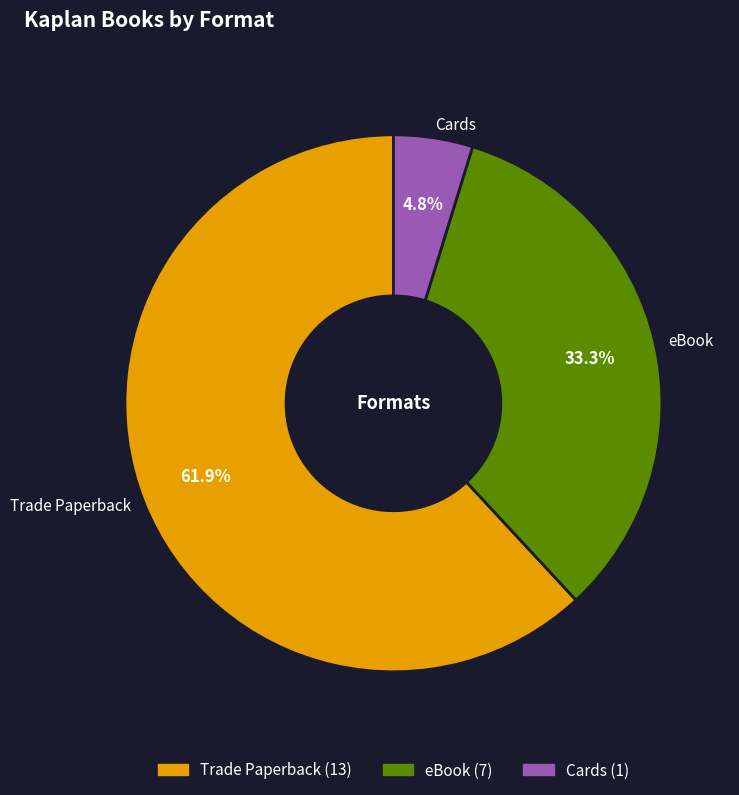

What is the total percentage of eBook and Cards?

38.1%